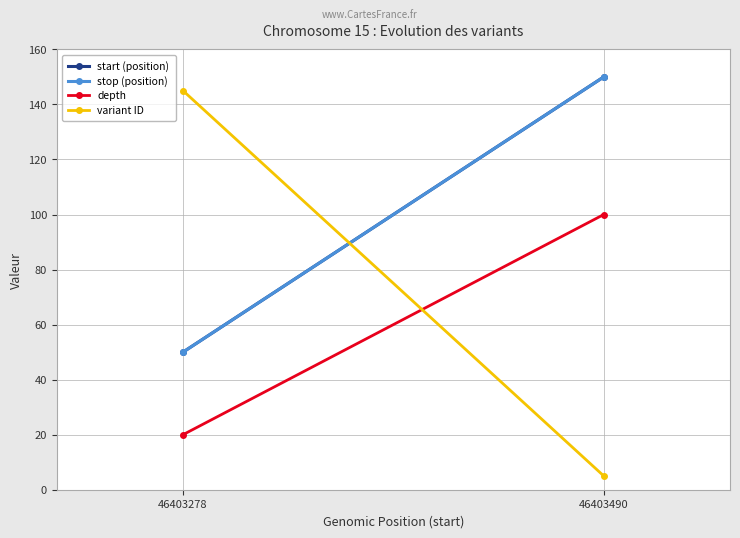

What is the minimum value shown in the chart?

5